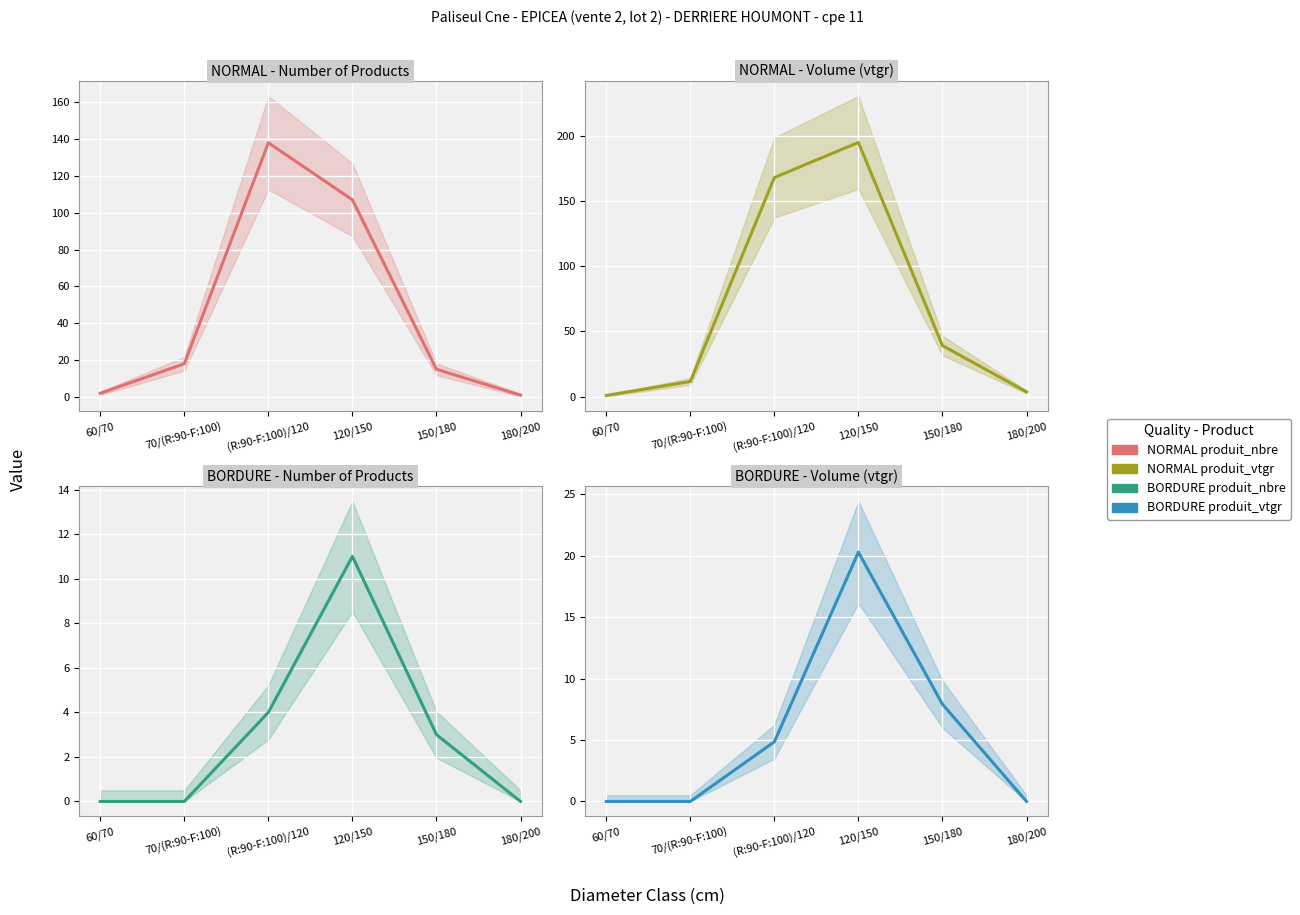

Reading left to right, extract all data points from this chart.

NORMAL produit_nbre: 2.0	18.0	138.0	107.0	15.0	1.0
NORMAL produit_vtgr: 0.8	11.6	168.3	195.2	39.1	3.6
BORDURE produit_nbre: 0.0	0.0	4.0	11.0	3.0	0.0
BORDURE produit_vtgr: 0.0	0.0	4.9	20.3	7.9	0.0